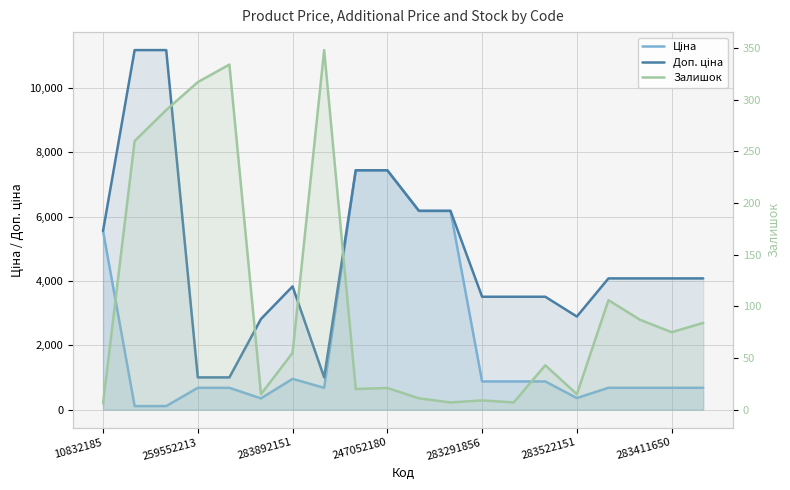

At which label is Доп. ціна closest to 6093?

10